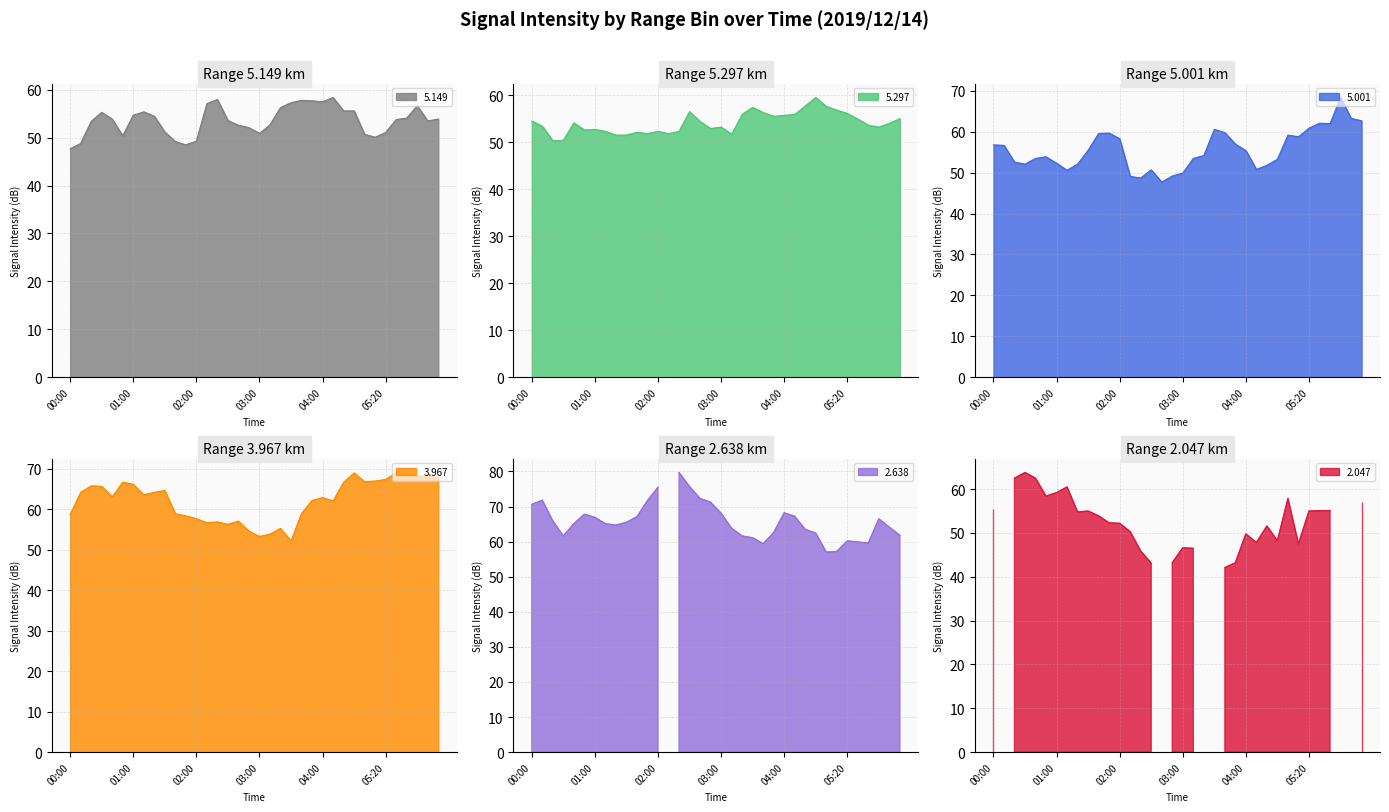

What is the maximum value for 5.297?

59.5